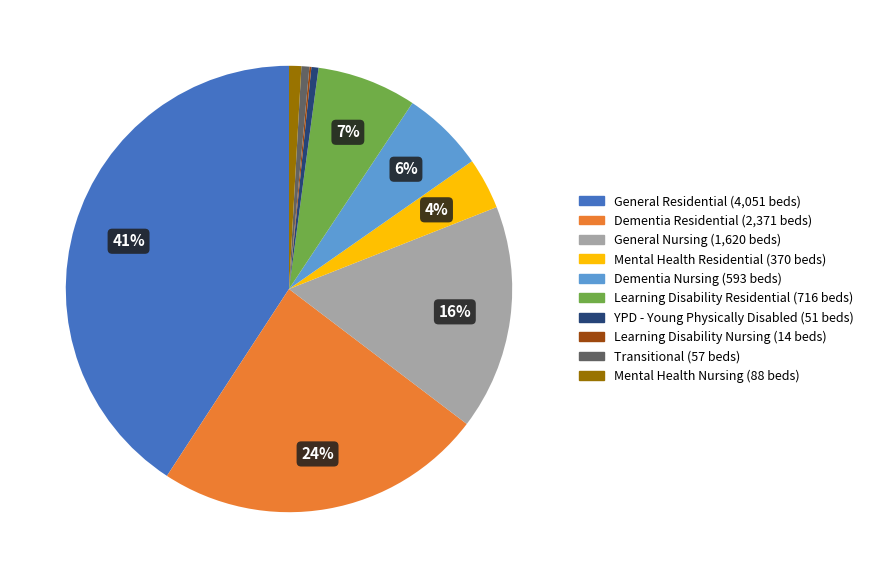

Which category has the biggest portion of the pie?

General Residential